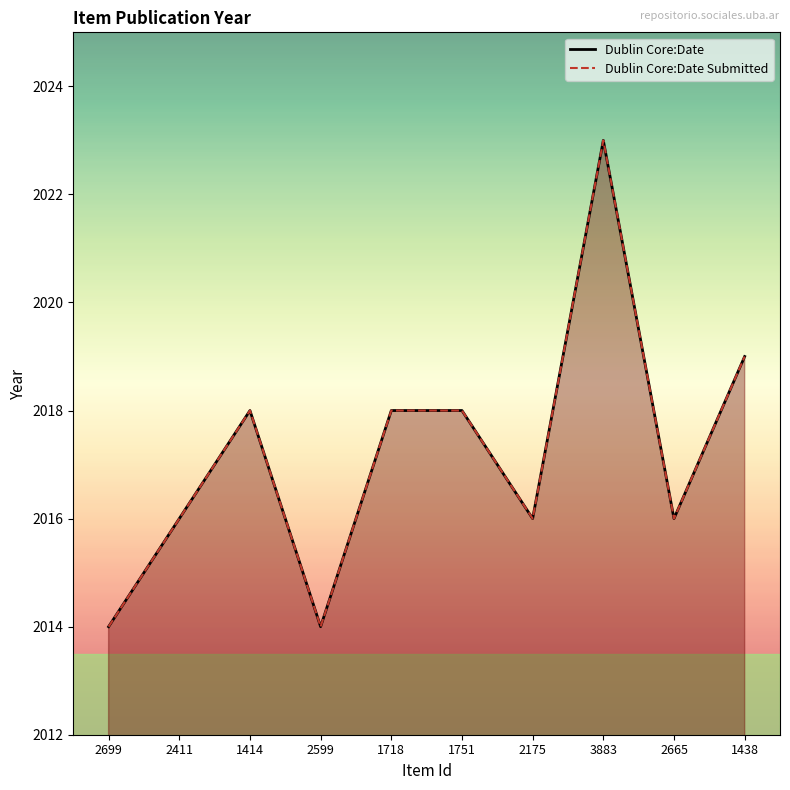

What is the value of the Dublin Core:Date point at the 2nd from the left?

2016